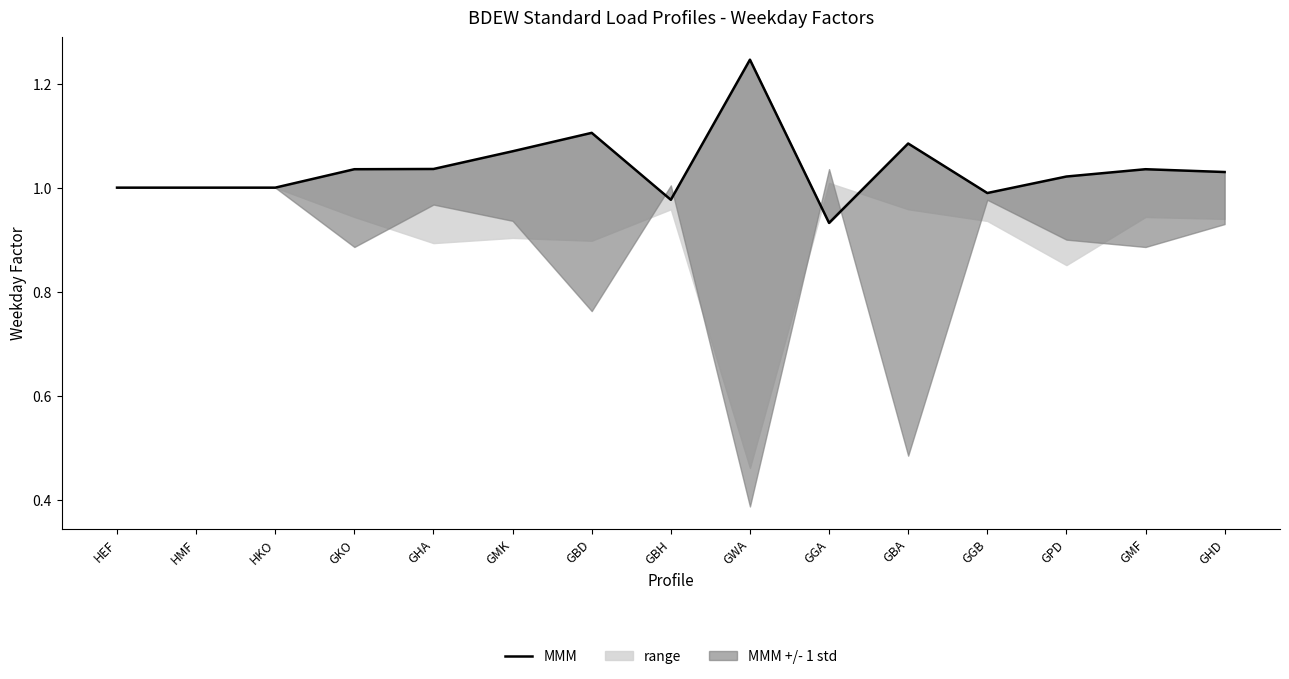

What is the label of the 6th point from the right?

GGA